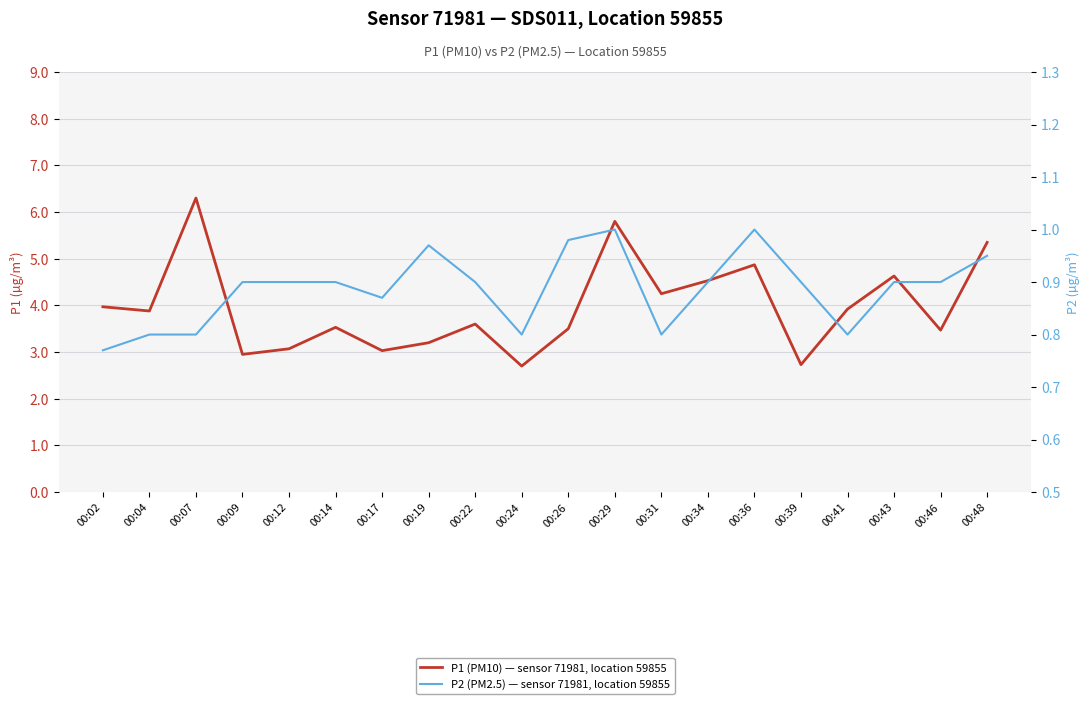

List the labels in order of P1 (PM10) — sensor 71981, location 59855 value, smallest first.

00:24, 00:39, 00:09, 00:17, 00:12, 00:19, 00:46, 00:26, 00:14, 00:22, 00:04, 00:41, 00:02, 00:31, 00:34, 00:43, 00:36, 00:48, 00:29, 00:07